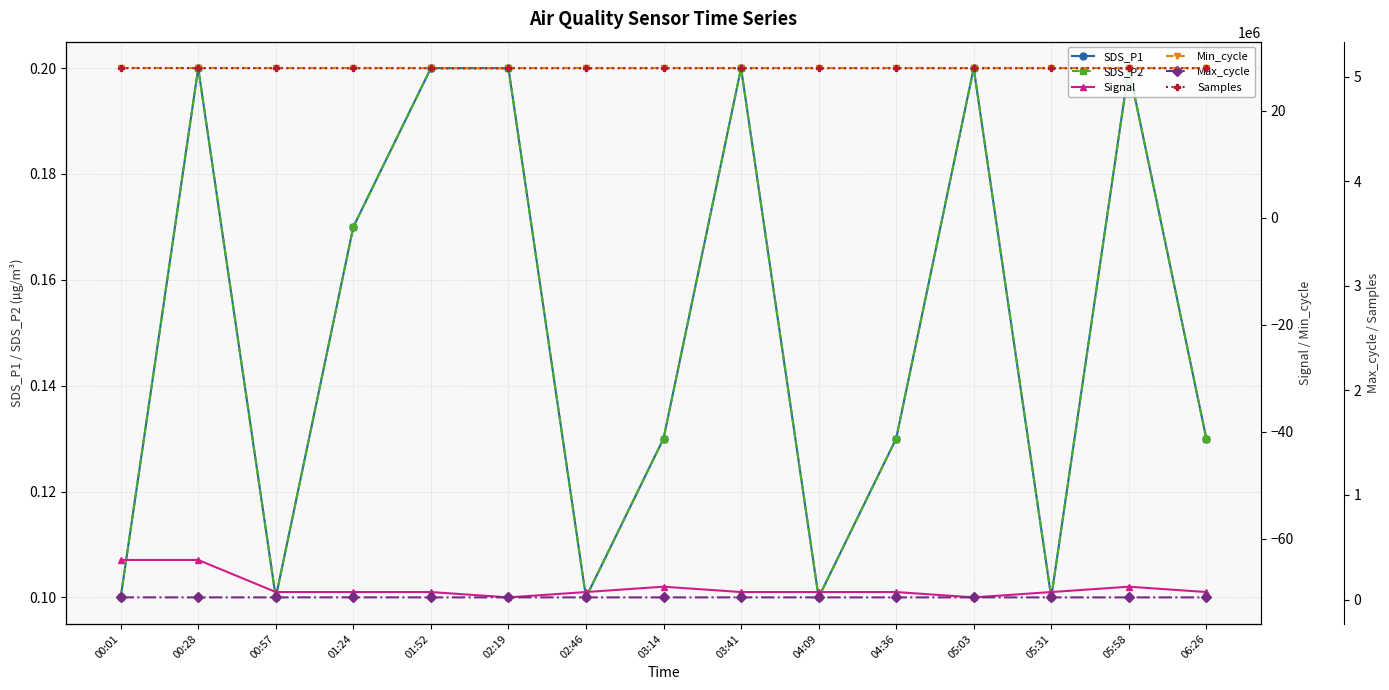

Reading left to right, list all the values displayed in this chart.

SDS_P1: 00:01=0.1	00:28=0.2	00:57=0.1	01:24=0.2	01:52=0.2	02:19=0.2	02:46=0.1	03:14=0.1	03:41=0.2	04:09=0.1	04:36=0.1	05:03=0.2	05:31=0.1	05:58=0.2	06:26=0.1
SDS_P2: 00:01=0.1	00:28=0.2	00:57=0.1	01:24=0.2	01:52=0.2	02:19=0.2	02:46=0.1	03:14=0.1	03:41=0.2	04:09=0.1	04:36=0.1	05:03=0.2	05:31=0.1	05:58=0.2	06:26=0.1
Signal: 00:01=-64.0	00:28=-64.0	00:57=-70.0	01:24=-70.0	01:52=-70.0	02:19=-71.0	02:46=-70.0	03:14=-69.0	03:41=-70.0	04:09=-70.0	04:36=-70.0	05:03=-71.0	05:31=-70.0	05:58=-69.0	06:26=-70.0
Min_cycle: 00:01=28.0	00:28=28.0	00:57=28.0	01:24=28.0	01:52=28.0	02:19=28.0	02:46=28.0	03:14=28.0	03:41=28.0	04:09=28.0	04:36=28.0	05:03=28.0	05:31=28.0	05:58=28.0	06:26=28.0
Max_cycle: 00:01=20510.0	00:28=20211.0	00:57=20245.0	01:24=20731.0	01:52=20206.0	02:19=20224.0	02:46=20216.0	03:14=20209.0	03:41=20247.0	04:09=20208.0	04:36=20215.0	05:03=20222.0	05:31=20231.0	05:58=20207.0	06:26=20218.0
Samples: 00:01=5084101.0	00:28=5083967.0	00:57=5083259.0	01:24=5082815.0	01:52=5082521.0	02:19=5082499.0	02:46=5082477.0	03:14=5082455.0	03:41=5082433.0	04:09=5082411.0	04:36=5082389.0	05:03=5082367.0	05:31=5082345.0	05:58=5082323.0	06:26=5082301.0